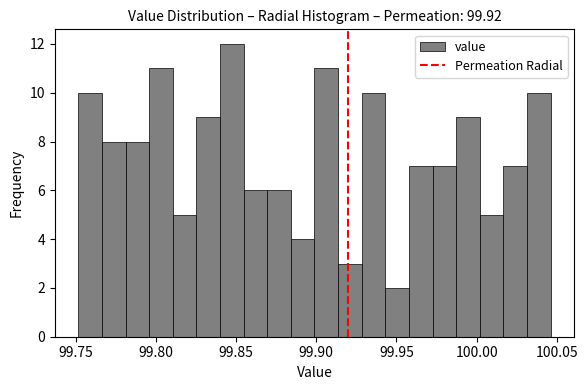

Read against the x-axis, roughly where is the centre of the tallest bar?

99.845